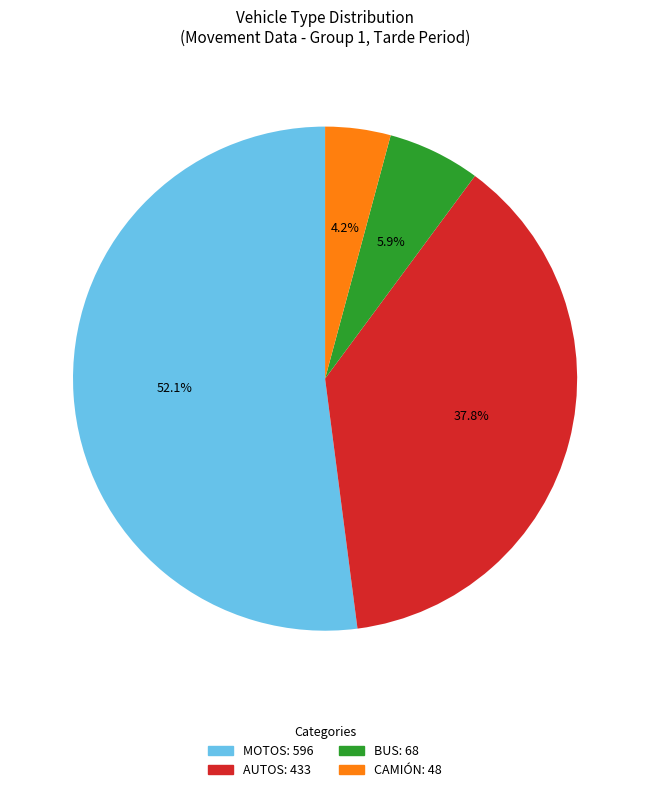

How many slices are in this pie chart?

4